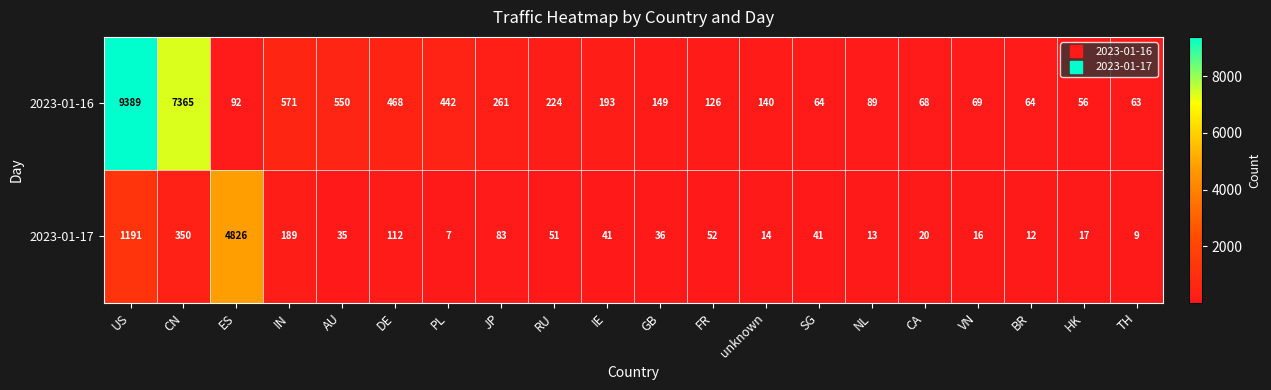

Rank the series by their average value, from highest to lowest.

2023-01-16, 2023-01-17